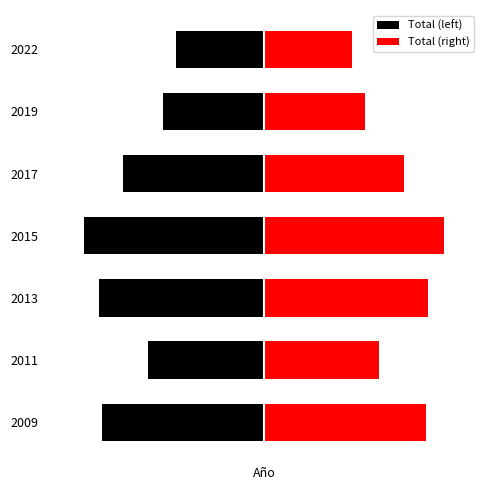

What is the difference between the maximum and minimum values in the Total (right) series?

1151.5